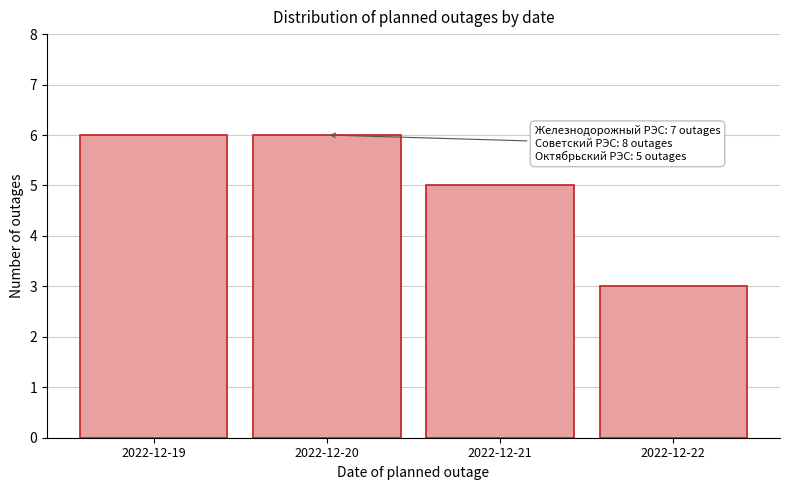

Reading left to right, extract all data points from this chart.

6	6	5	3